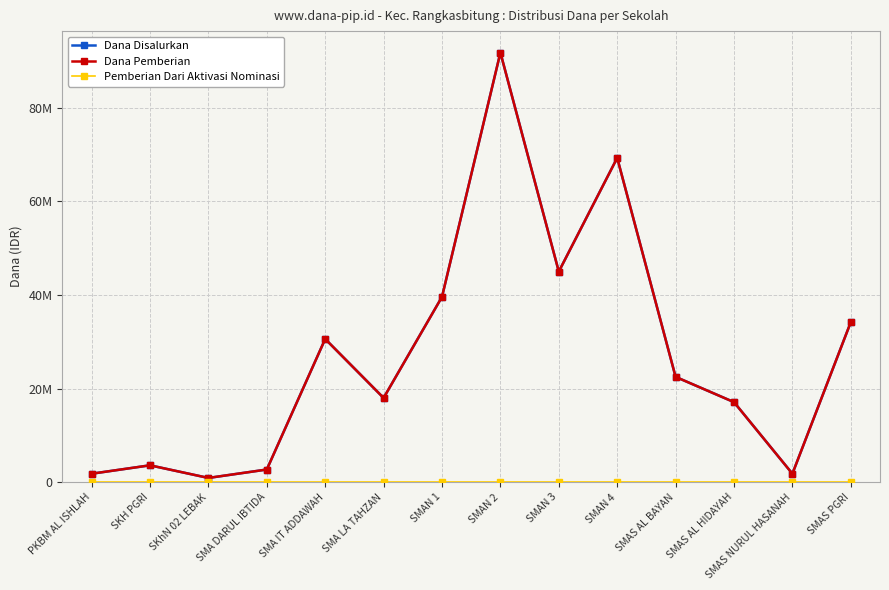

Reading left to right, what are all the values shown in this chart?

Dana Disalurkan: PKBM AL ISHLAH=1800000	SKH PGRI=3600000	SKhN 02 LEBAK=900000	SMA DARUL IBTIDA=2700000	SMA IT ADDAWAH=30600000	SMA LA TAHZAN=18000000	SMAN 1=39600000	SMAN 2=91800000	SMAN 3=45000000	SMAN 4=69300000	SMAS AL BAYAN=22500000	SMAS AL HIDAYAH=17100000	SMAS NURUL HASANAH=1800000	SMAS PGRI=34200000
Dana Pemberian: PKBM AL ISHLAH=1800000	SKH PGRI=3600000	SKhN 02 LEBAK=900000	SMA DARUL IBTIDA=2700000	SMA IT ADDAWAH=30600000	SMA LA TAHZAN=18000000	SMAN 1=39600000	SMAN 2=91800000	SMAN 3=45000000	SMAN 4=69300000	SMAS AL BAYAN=22500000	SMAS AL HIDAYAH=17100000	SMAS NURUL HASANAH=1800000	SMAS PGRI=34200000
Pemberian Dari Aktivasi Nominasi: PKBM AL ISHLAH=0	SKH PGRI=0	SKhN 02 LEBAK=0	SMA DARUL IBTIDA=0	SMA IT ADDAWAH=0	SMA LA TAHZAN=0	SMAN 1=0	SMAN 2=0	SMAN 3=0	SMAN 4=0	SMAS AL BAYAN=0	SMAS AL HIDAYAH=0	SMAS NURUL HASANAH=0	SMAS PGRI=0